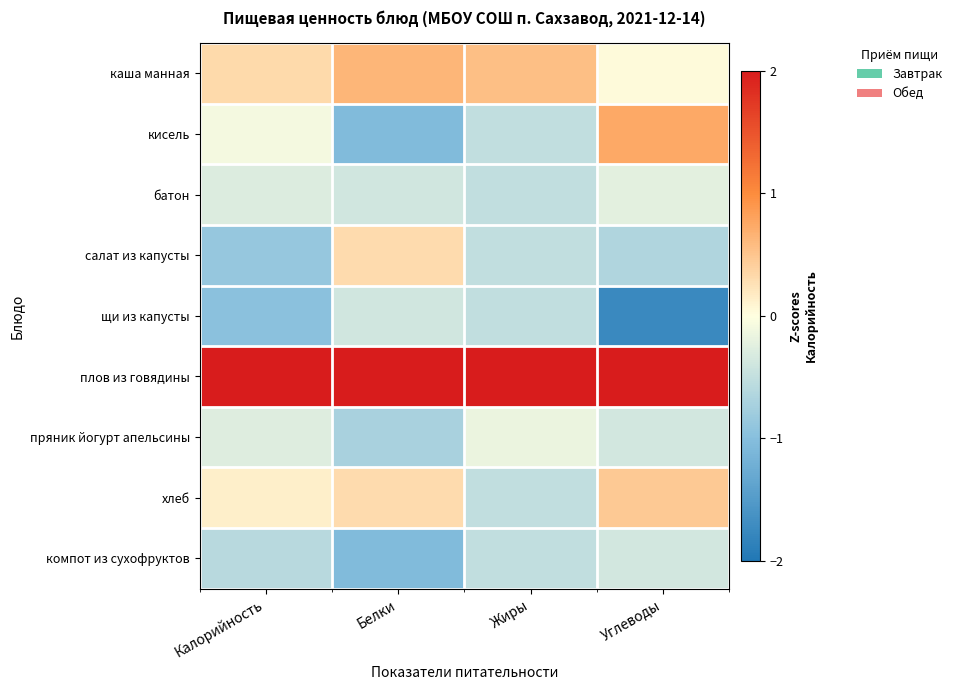

What is the spread (max minus min) of values at Жиры?

3.2